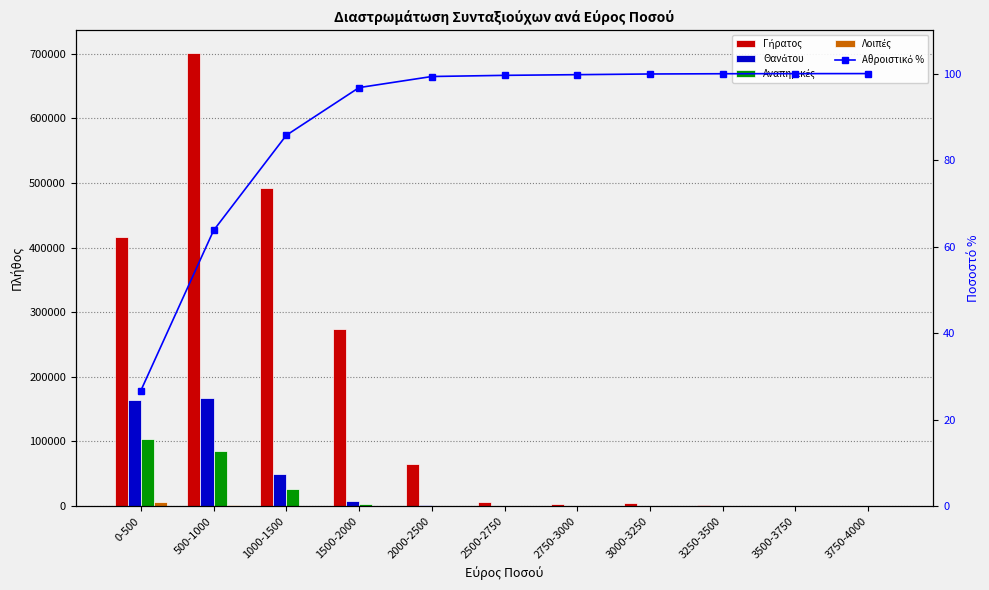

How many groups of bars are there?

11